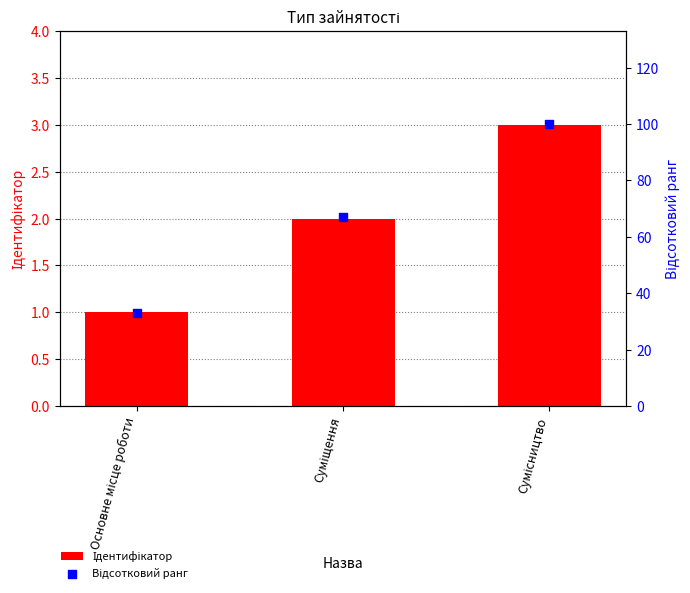

What is the total value across all series at Сумісництво?

103